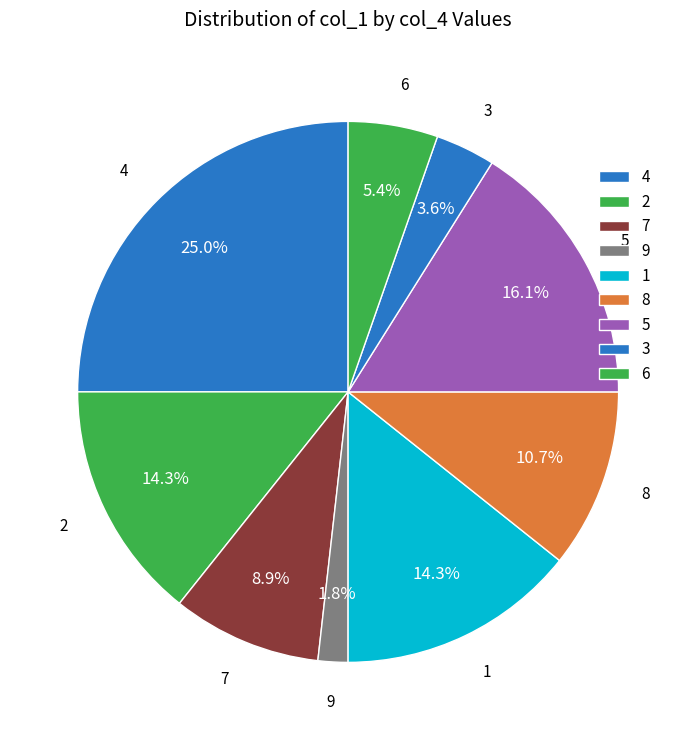

Which category has the smallest portion of the pie?

9